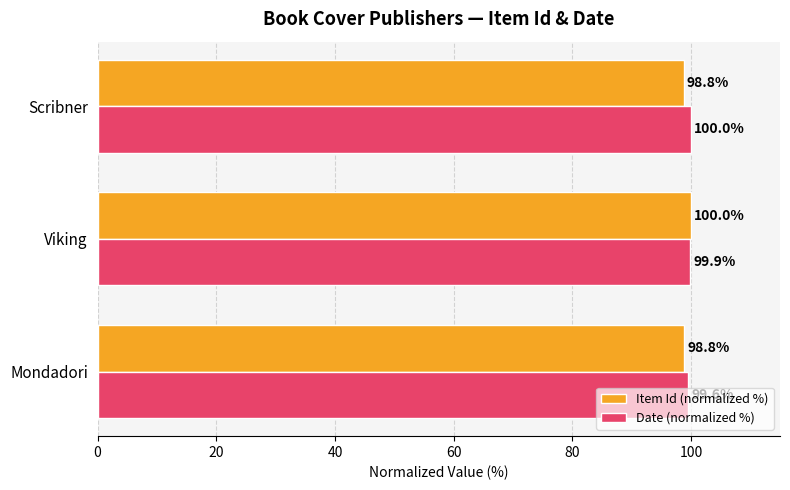

Which series has the largest total across all categories?

Date (normalized %)